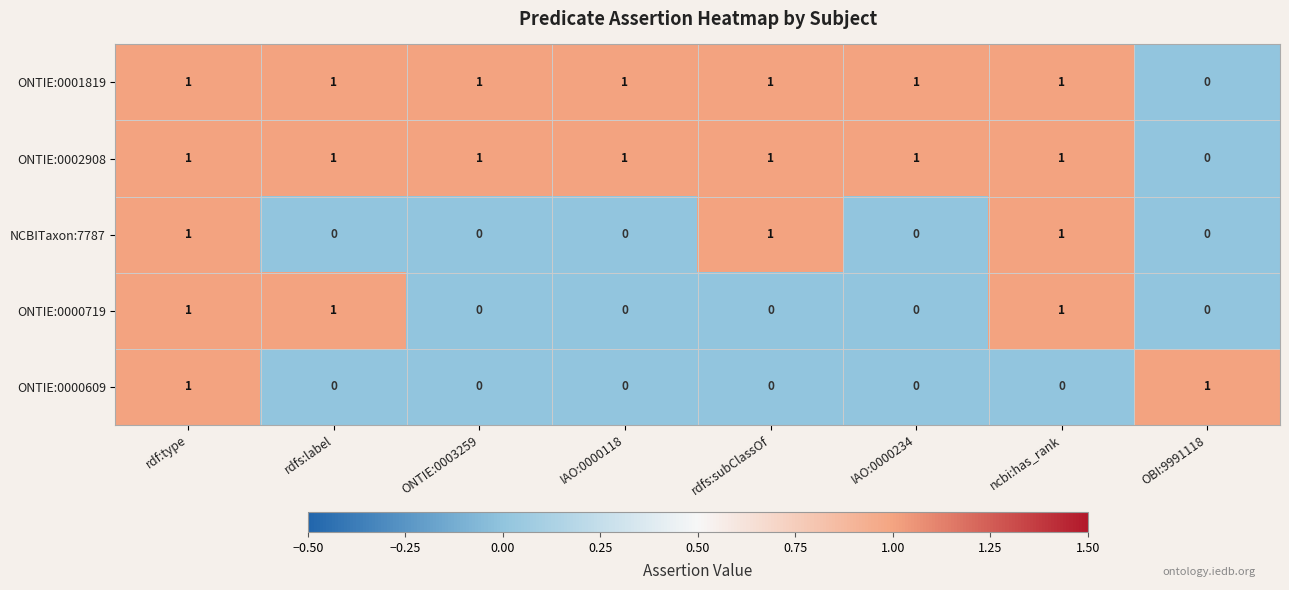

The ONTIE:0001819 series shows -1 at OBI:9991118. True or false?

False